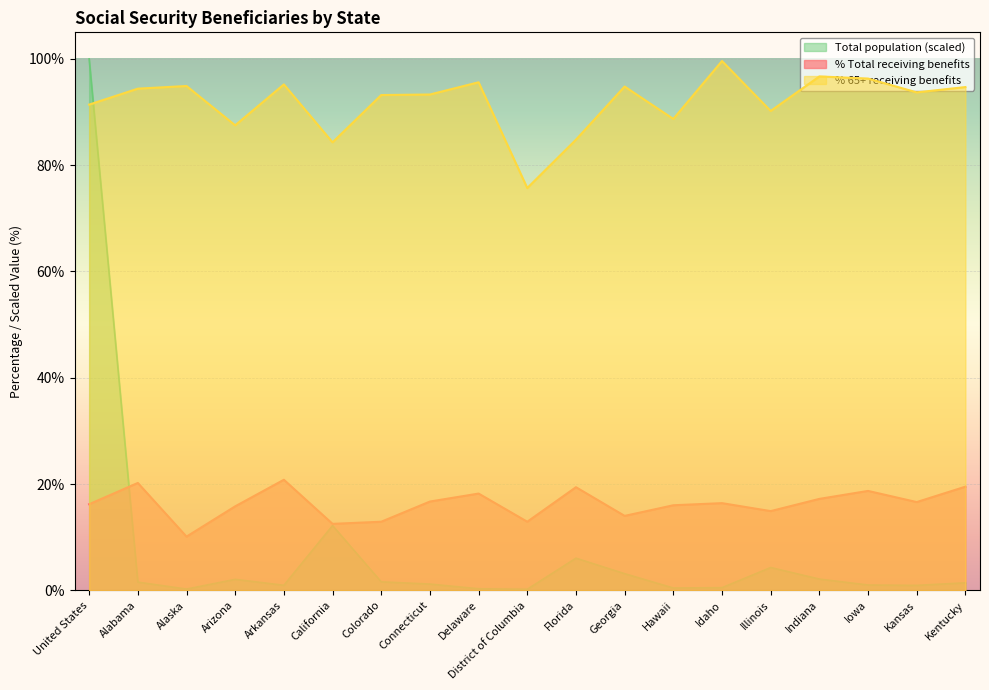

What is the total value across all series at Idaho?

116.5